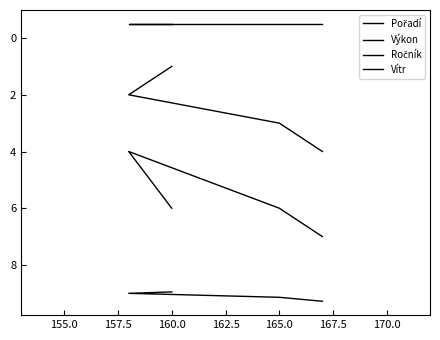

What is the difference between the Výkon values at 152.5 and 160.0?

0.3